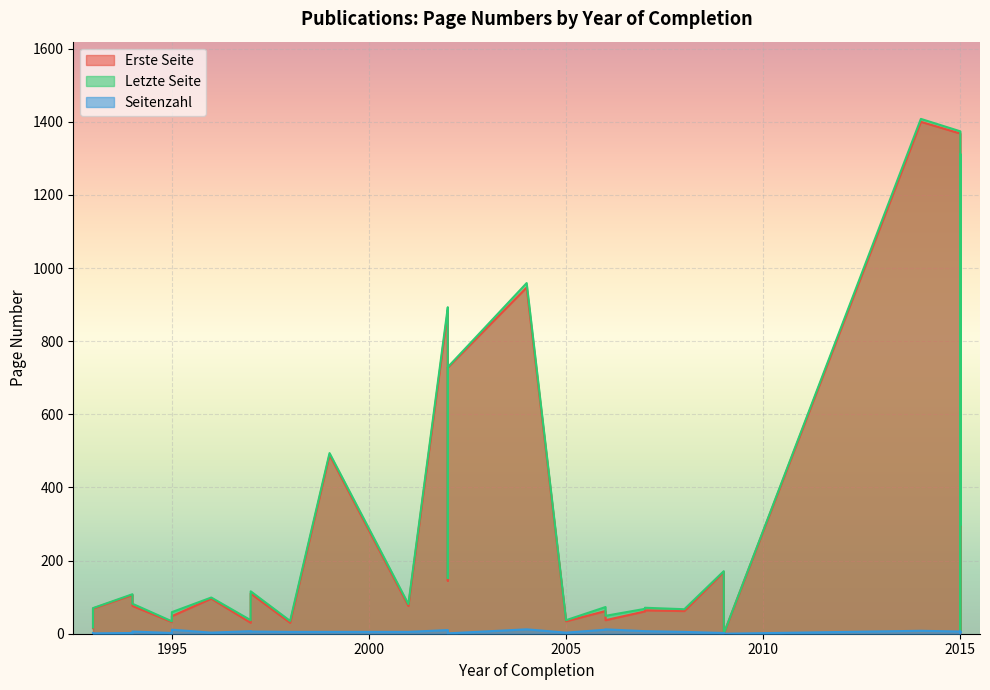

Which has a higher value, 2009 or 2002?

2002